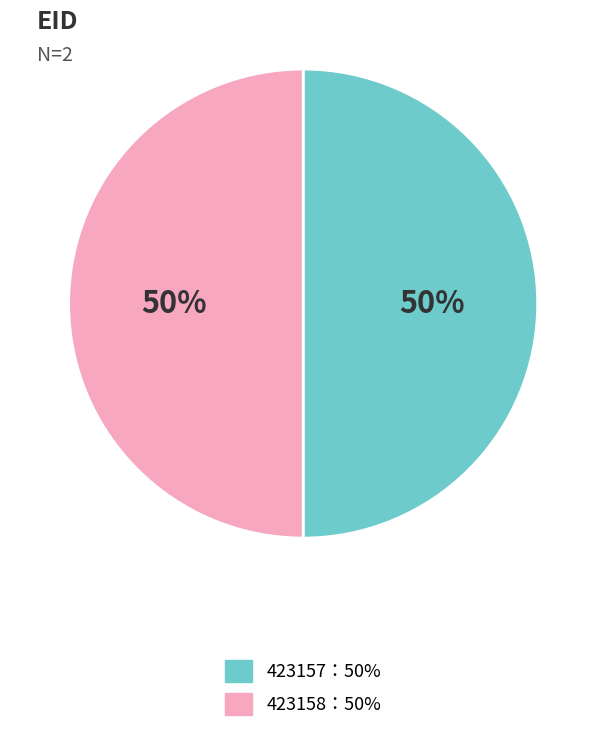

To the nearest percent, what is the average slice percentage?

50%